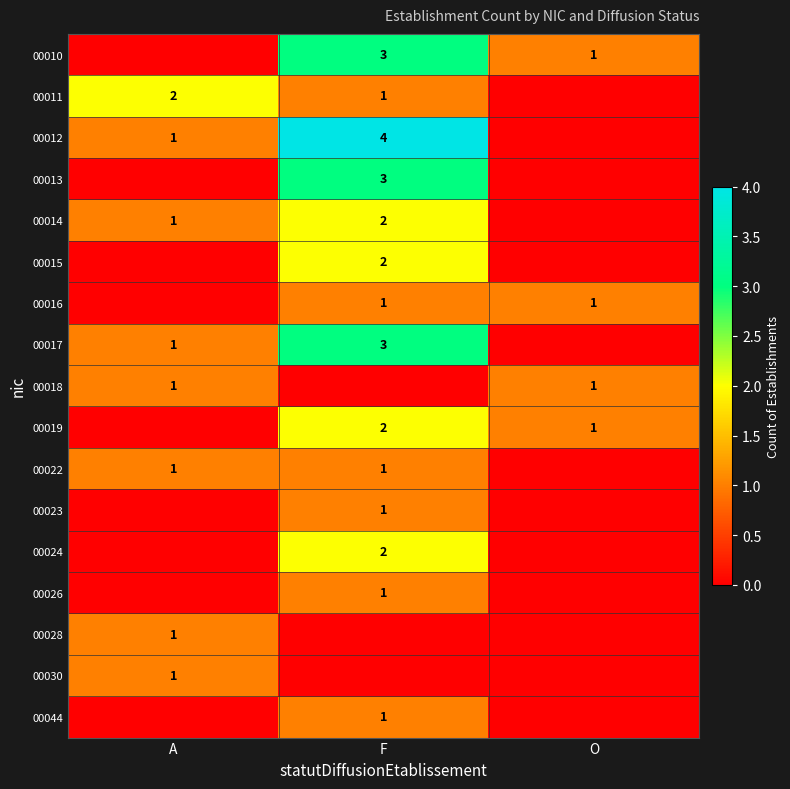

True or false: 00017 has a value of 0 at A.

False